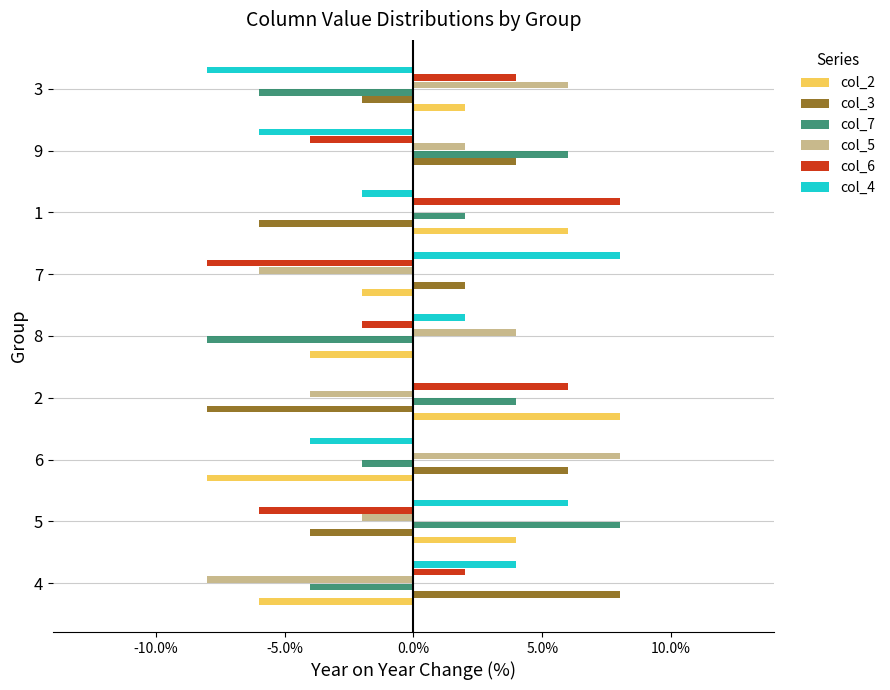

Which series changed the most between 4 and 6?

col_5